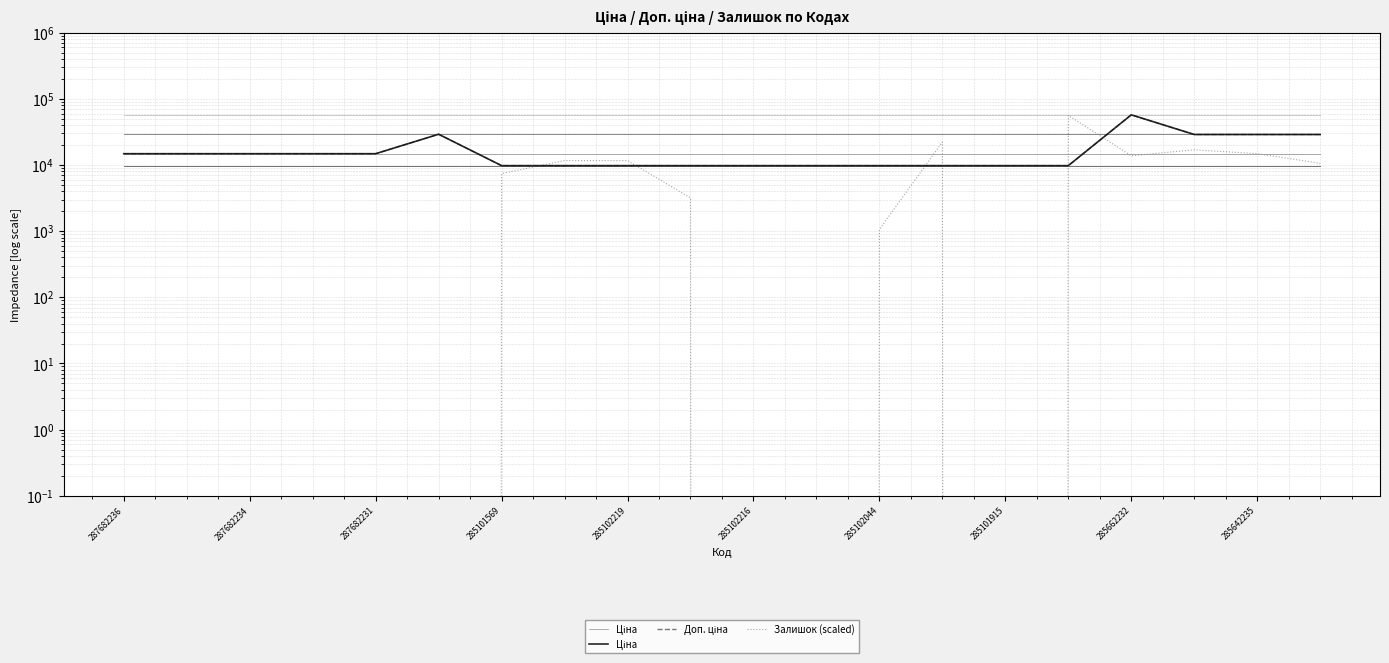

What are all the series names shown in the legend?

Ціна, Доп. ціна, Залишок (scaled)